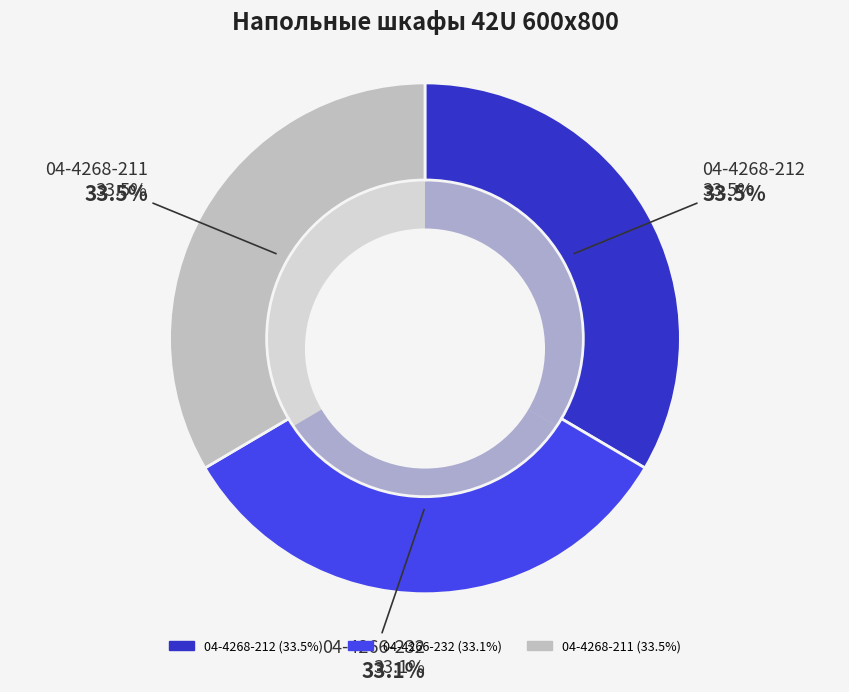

How many segments does this pie chart have?

3